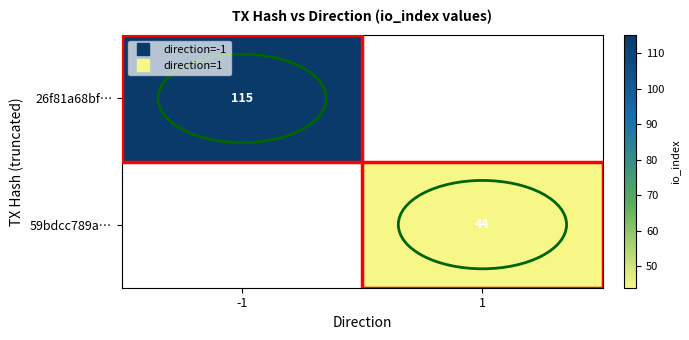

Which category has the highest value in the 59bdcc789a… series?

-1